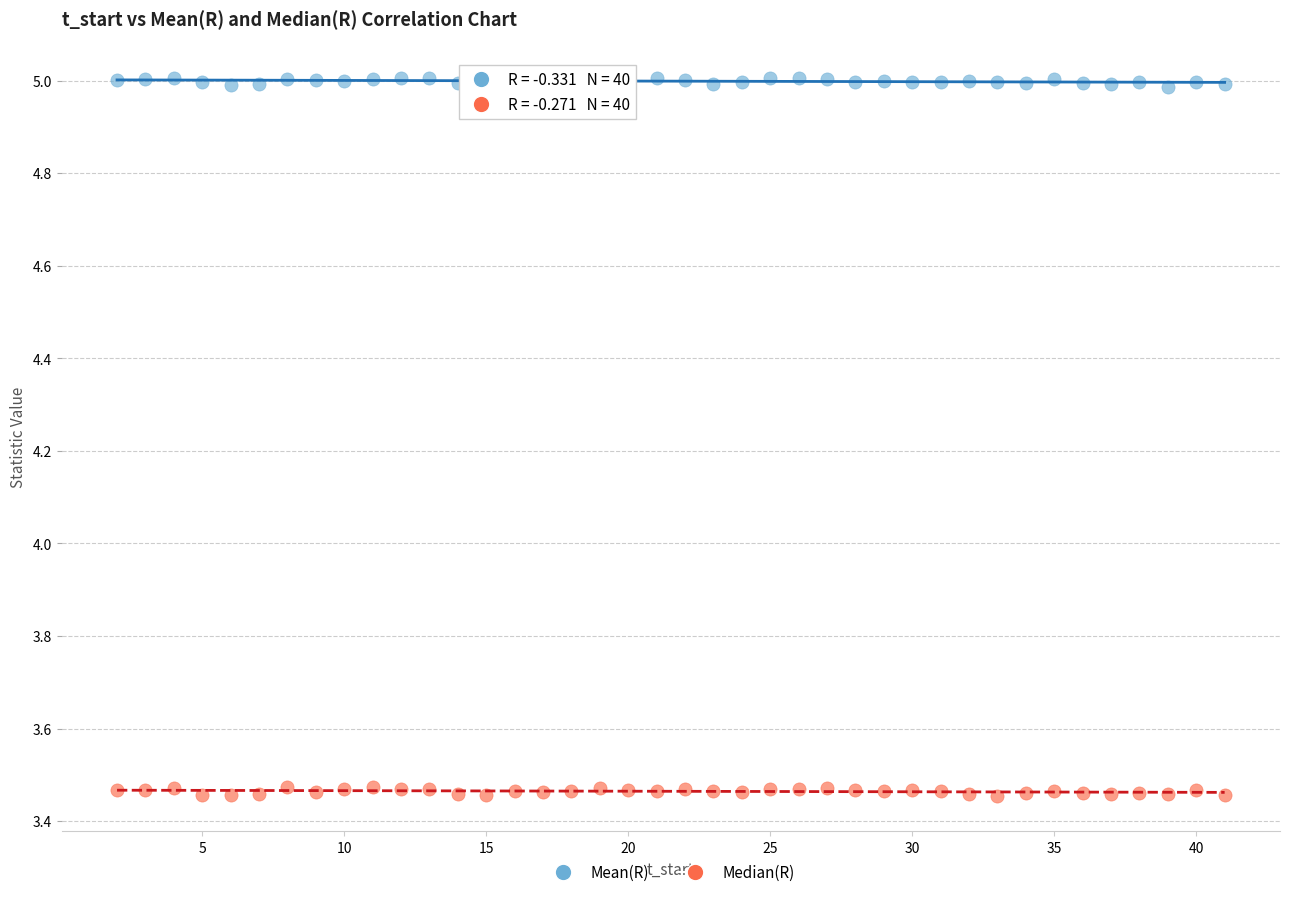

Which series contains the lowest Y value?

Median(R)